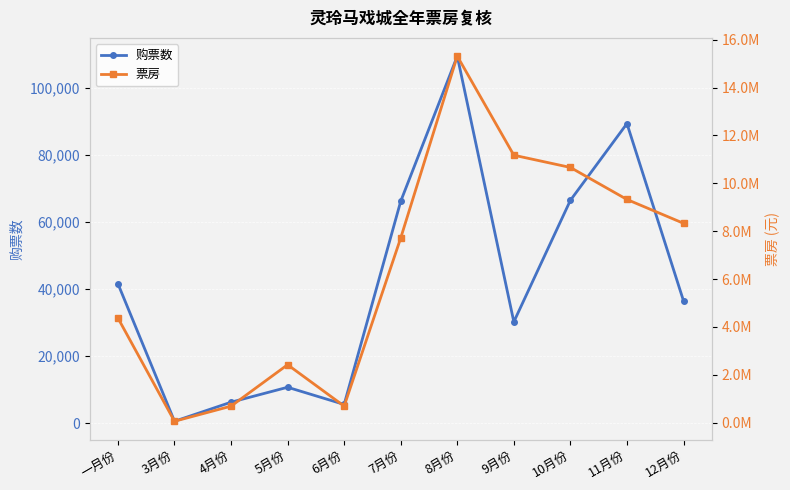

What position from the right is 9月份?

4